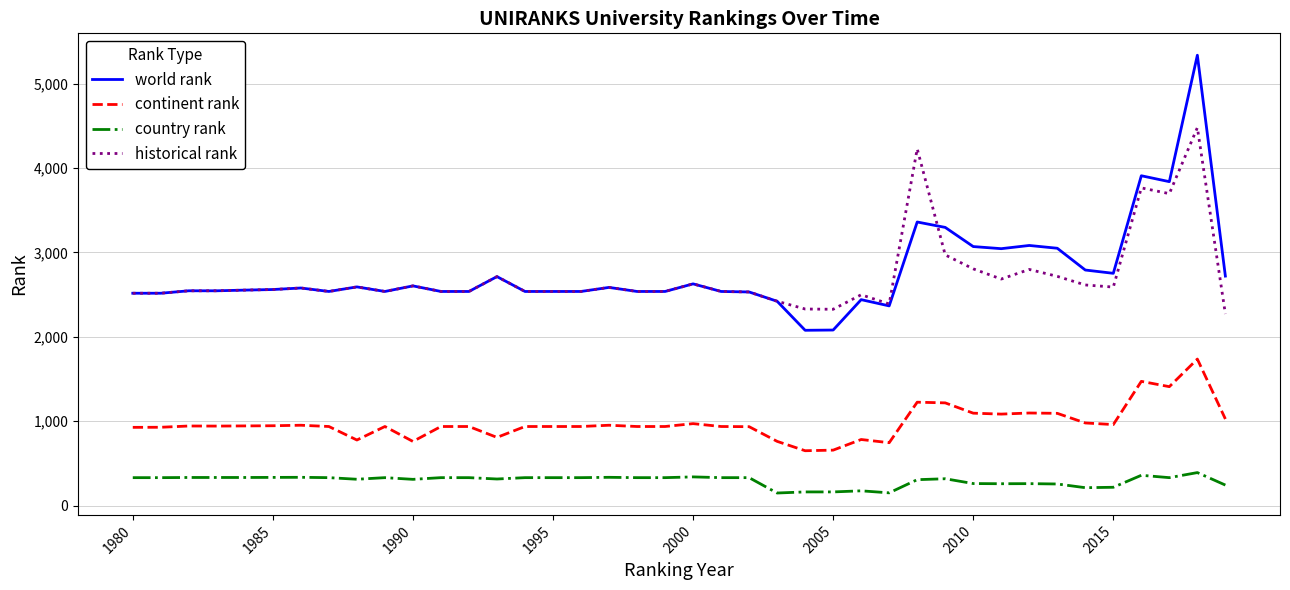

Rank the series by their maximum value, from highest to lowest.

world rank, historical rank, continent rank, country rank